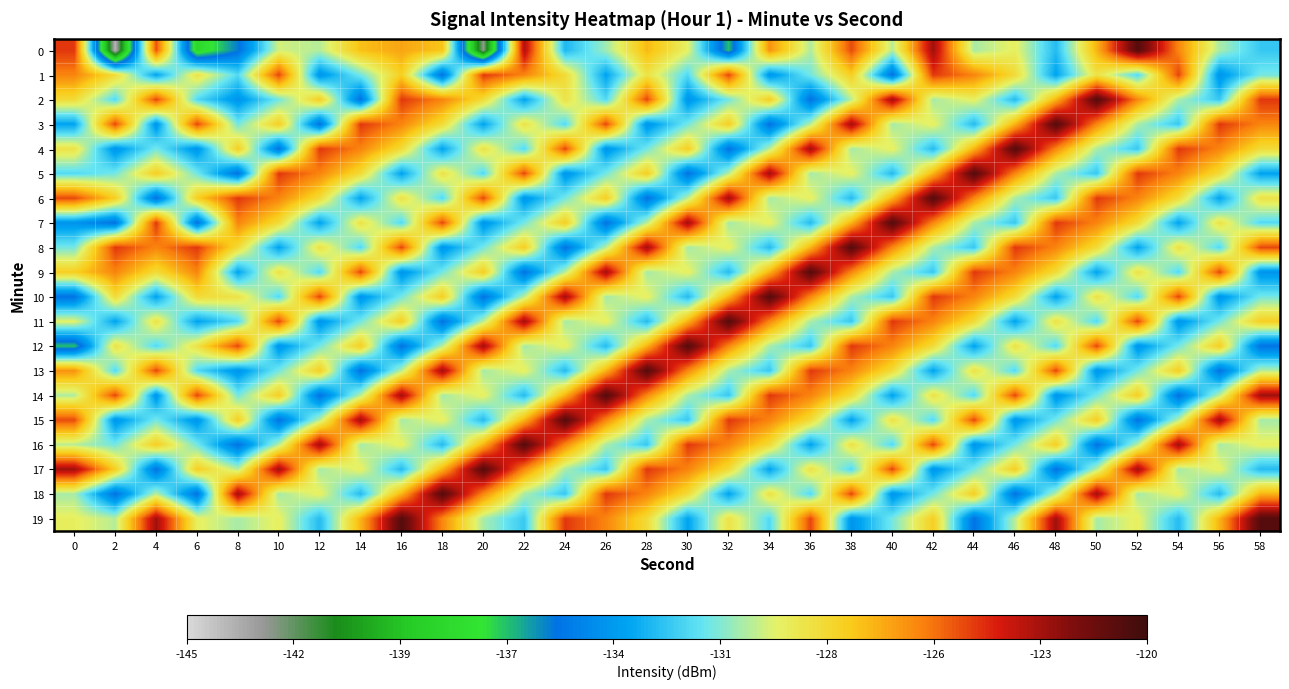

Rank the series by their maximum value, from highest to lowest.

0, 2, 3, 4, 5, 6, 7, 8, 9, 10, 11, 12, 13, 14, 15, 16, 17, 18, 19, 1